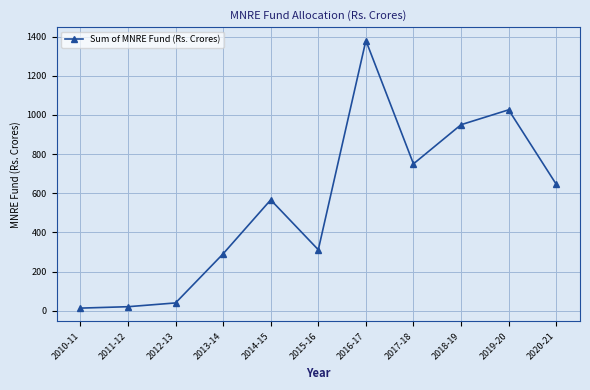

How many lines are shown in the chart?

1